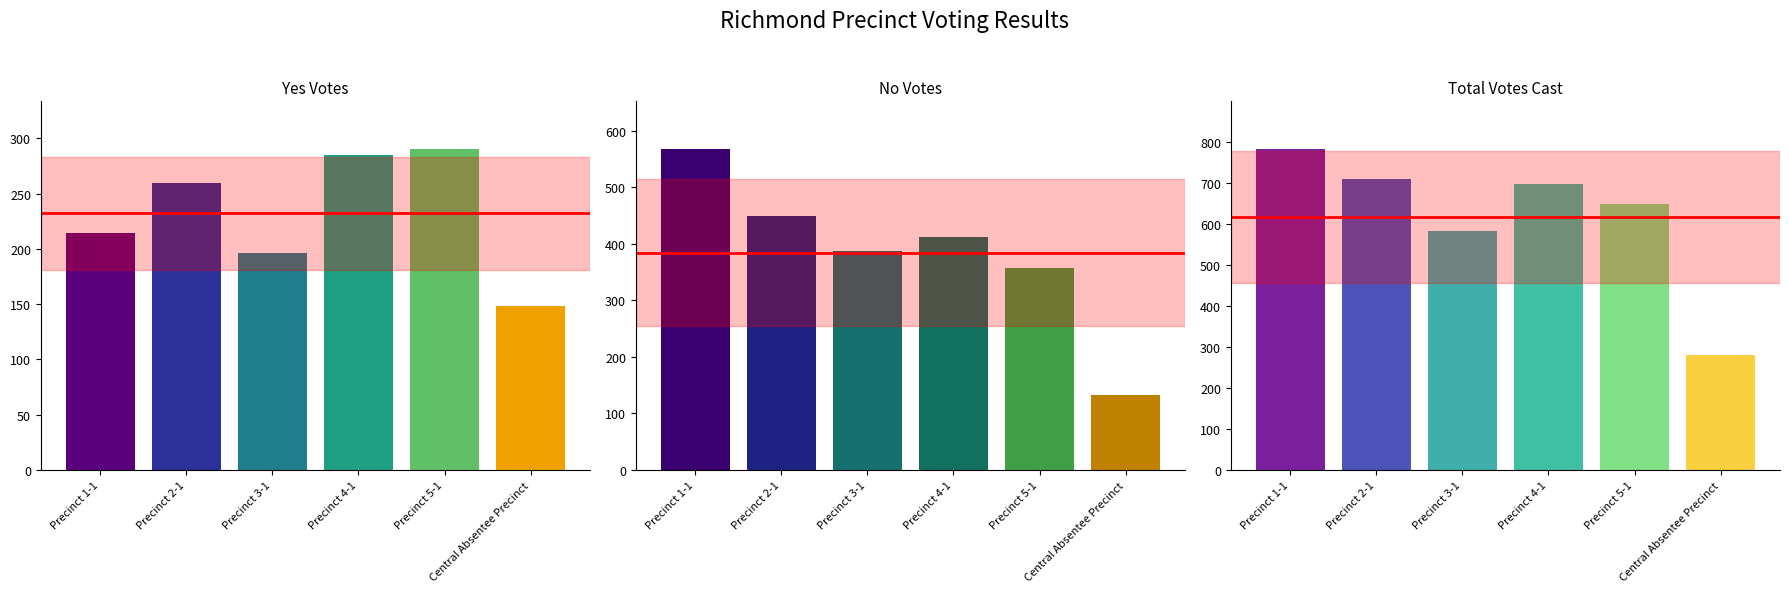

What is the maximum value shown in the chart?

781